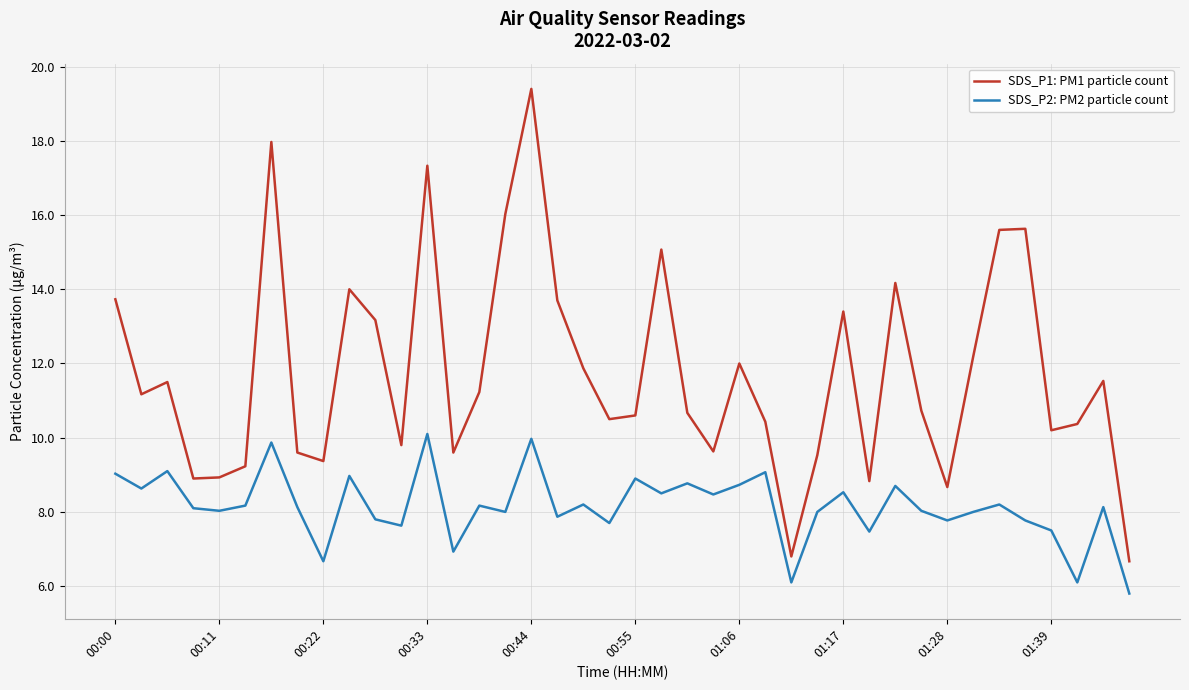

Is this an area chart (filled region under the line)?

No